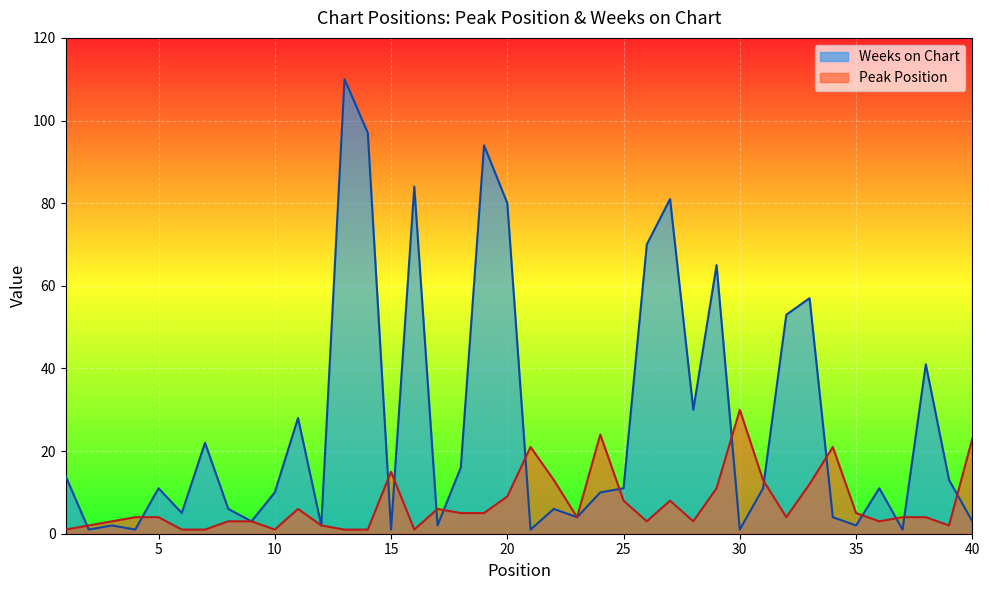

How many categories are shown in the chart?

40